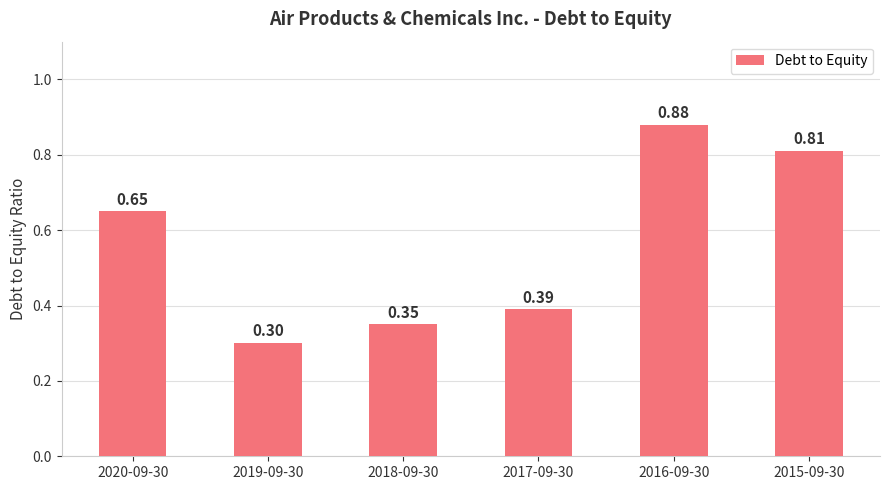

Which category has the highest value across all series?

2016-09-30